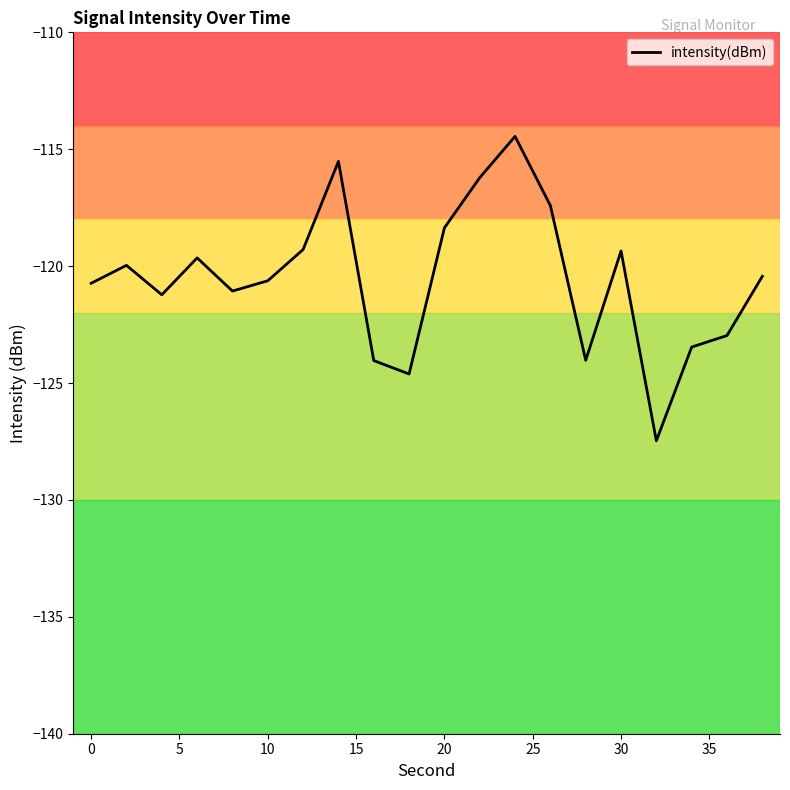

What is the greatest value displayed?

-114.5